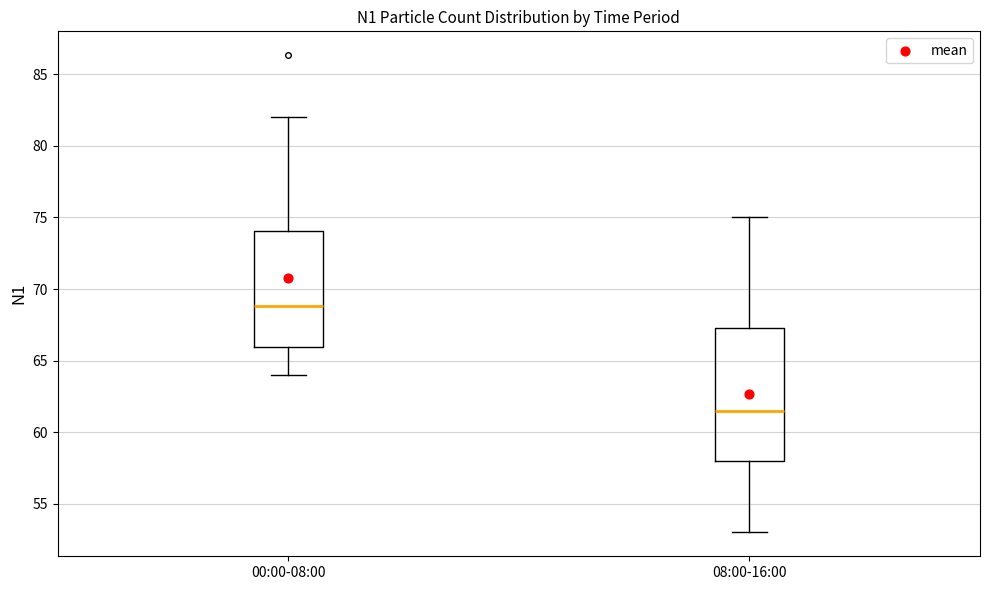

Which box is the tallest, from its lower edge to its upper edge?

08:00-16:00